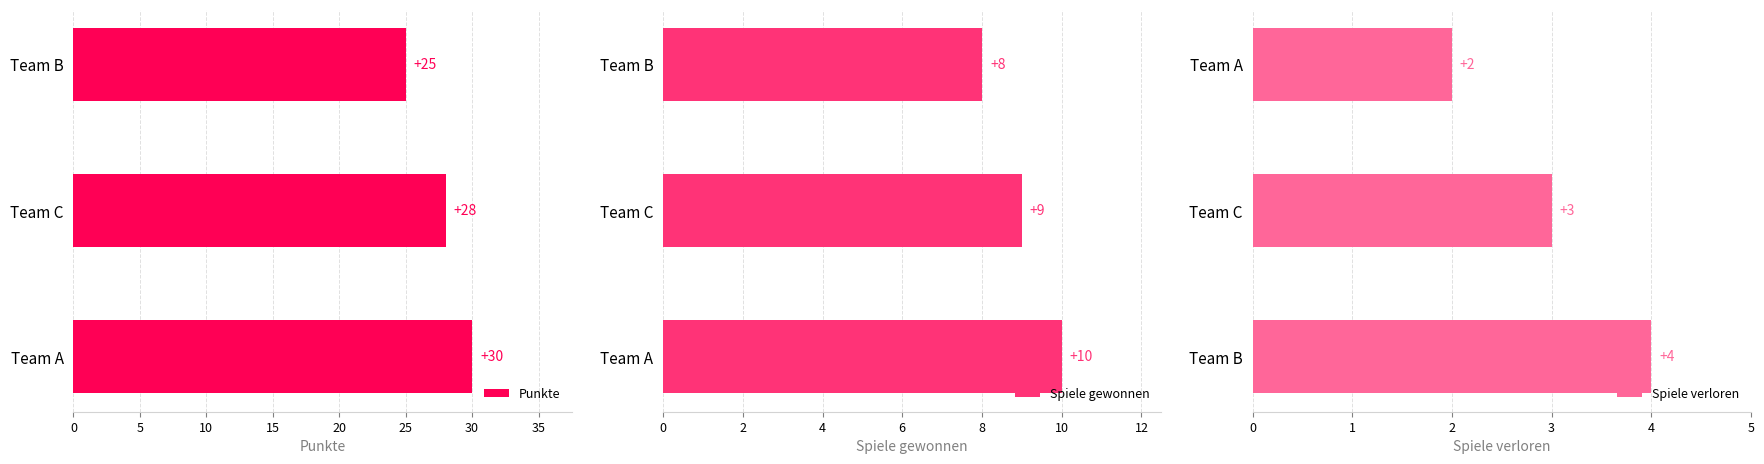

At how many categories does at least one series exceed 22?

3